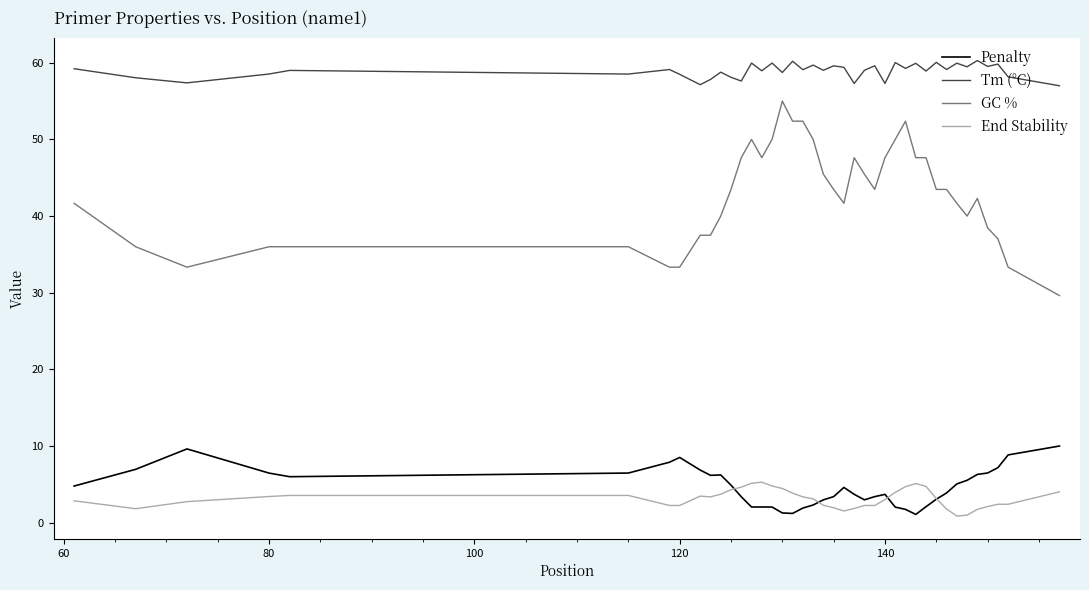

In Tm (°C), how many points are lower than both neighbors (excluding endpoints)?

15